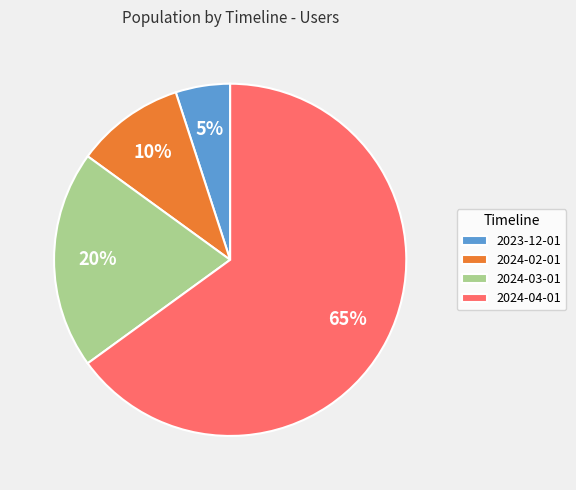

To the nearest percent, what is the average slice percentage?

25%